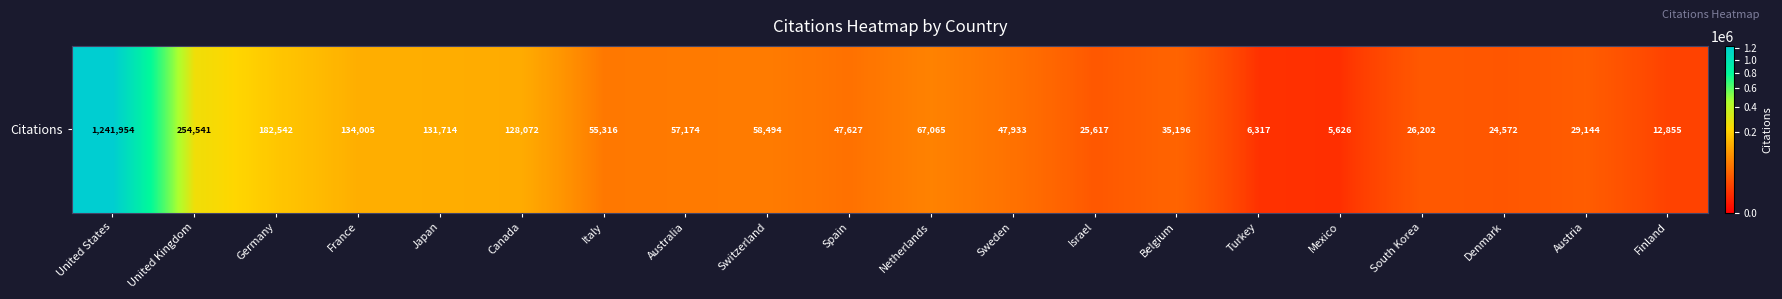

Reading left to right, what are all the values shown in this chart?

1241954	254541	182542	134005	131714	128072	55316	57174	58494	47627	67065	47933	25617	35196	6317	5626	26202	24572	29144	12855